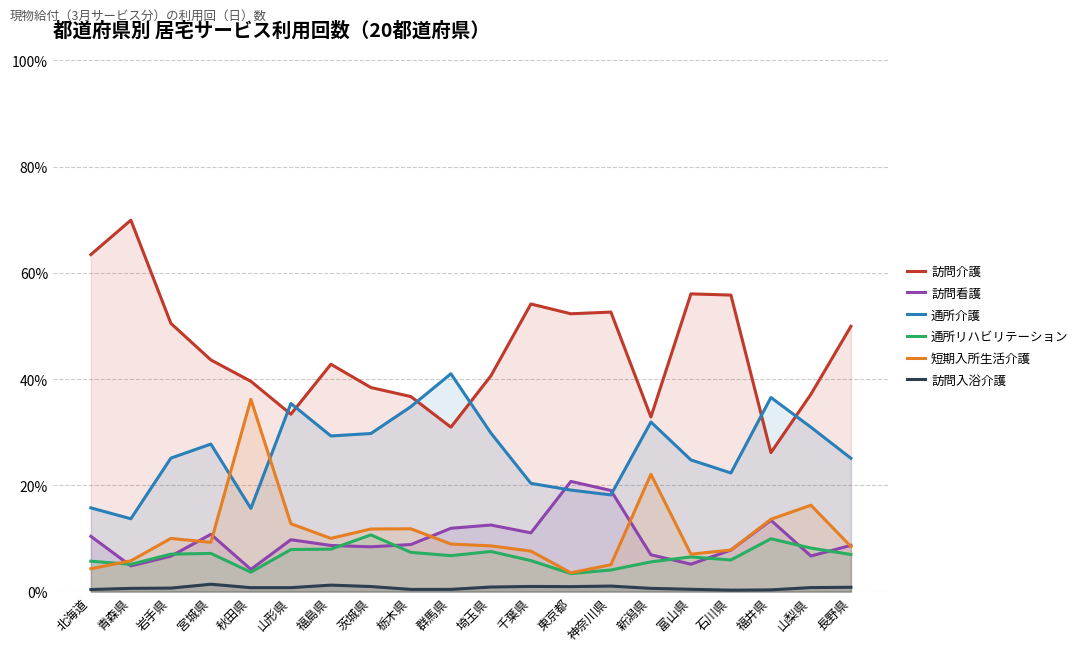

List the labels in order of 通所介護 value, smallest first.

青森県, 秋田県, 北海道, 神奈川県, 東京都, 千葉県, 石川県, 富山県, 長野県, 岩手県, 宮城県, 福島県, 茨城県, 埼玉県, 山梨県, 新潟県, 栃木県, 山形県, 福井県, 群馬県